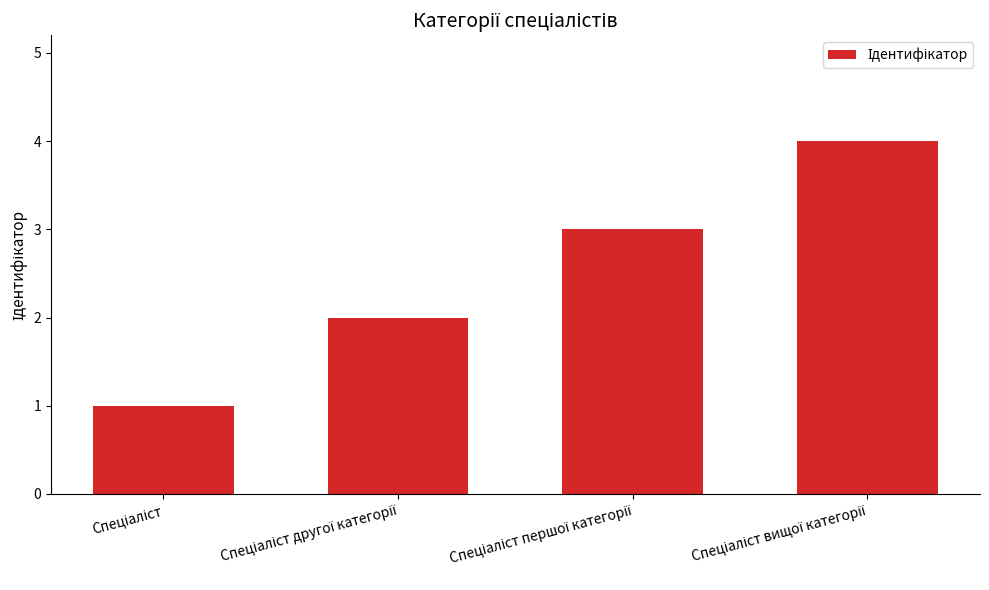

What is the maximum value shown in the chart?

4